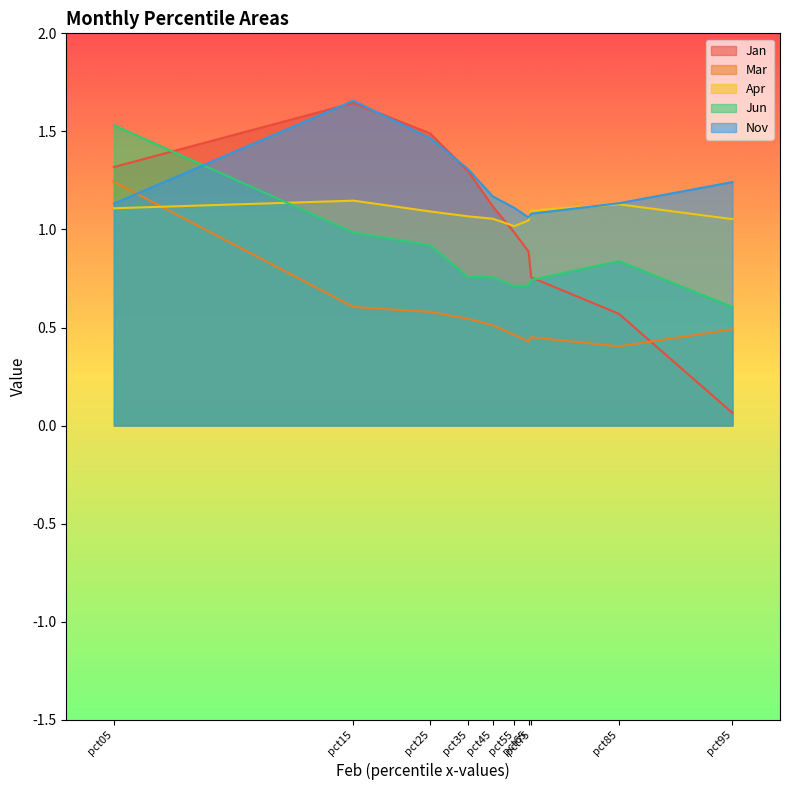

At pct35, list the series in order from largest to smallest.

Nov, Jan, Apr, Jun, Mar